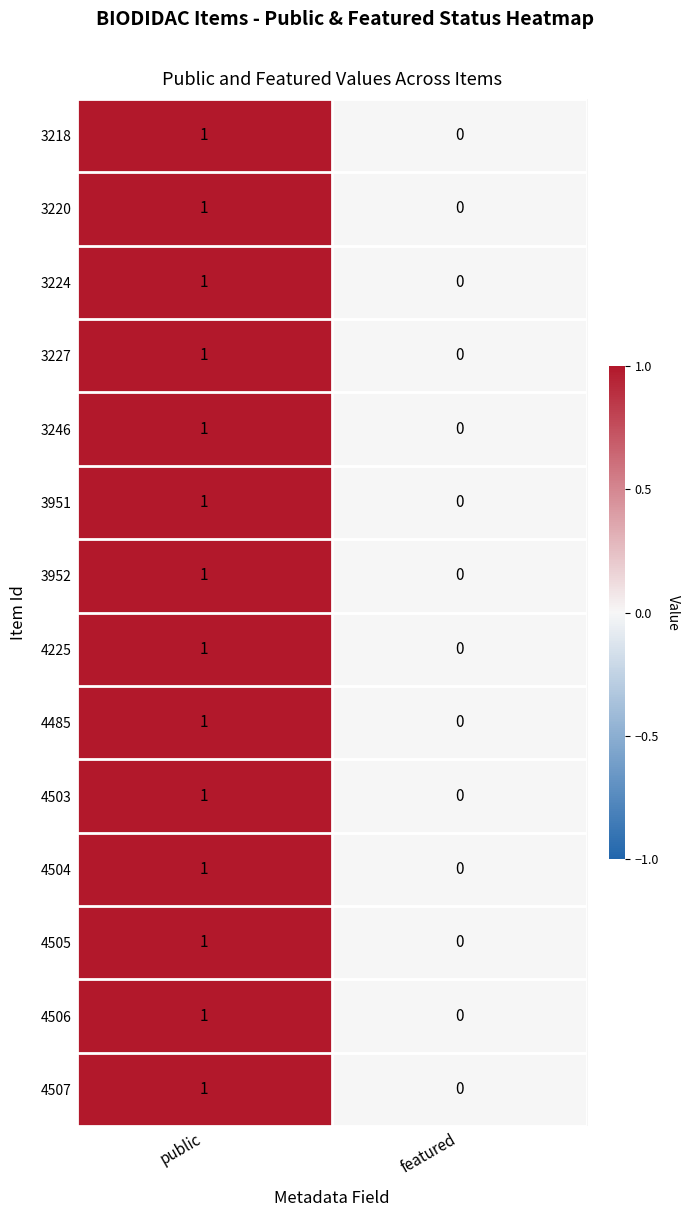

At which category is the sum across all series the highest?

public